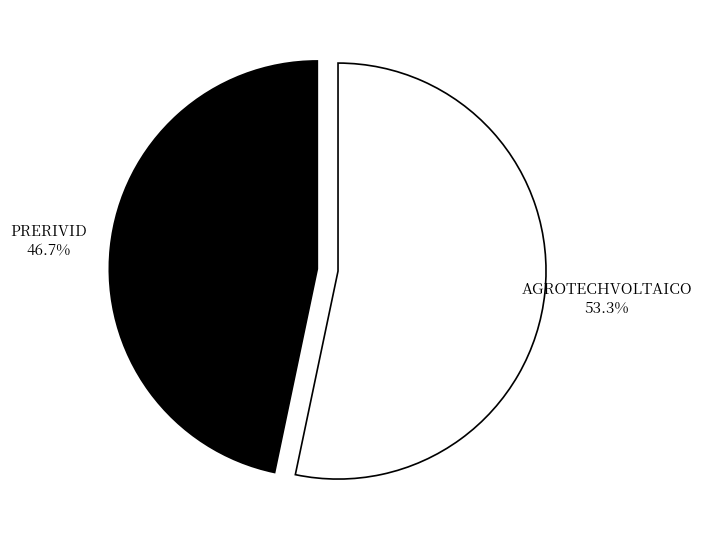

Count the number of slices in the pie.

2